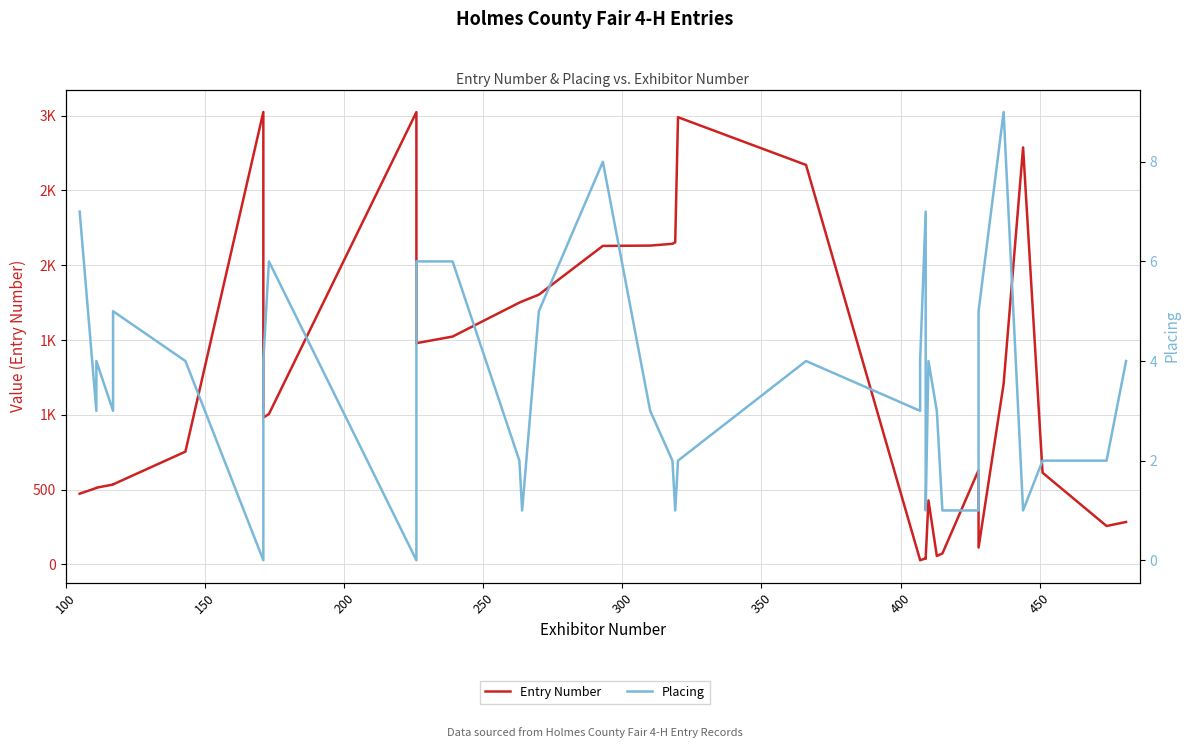

True or false: Placing and Entry Number cross at least once.

False